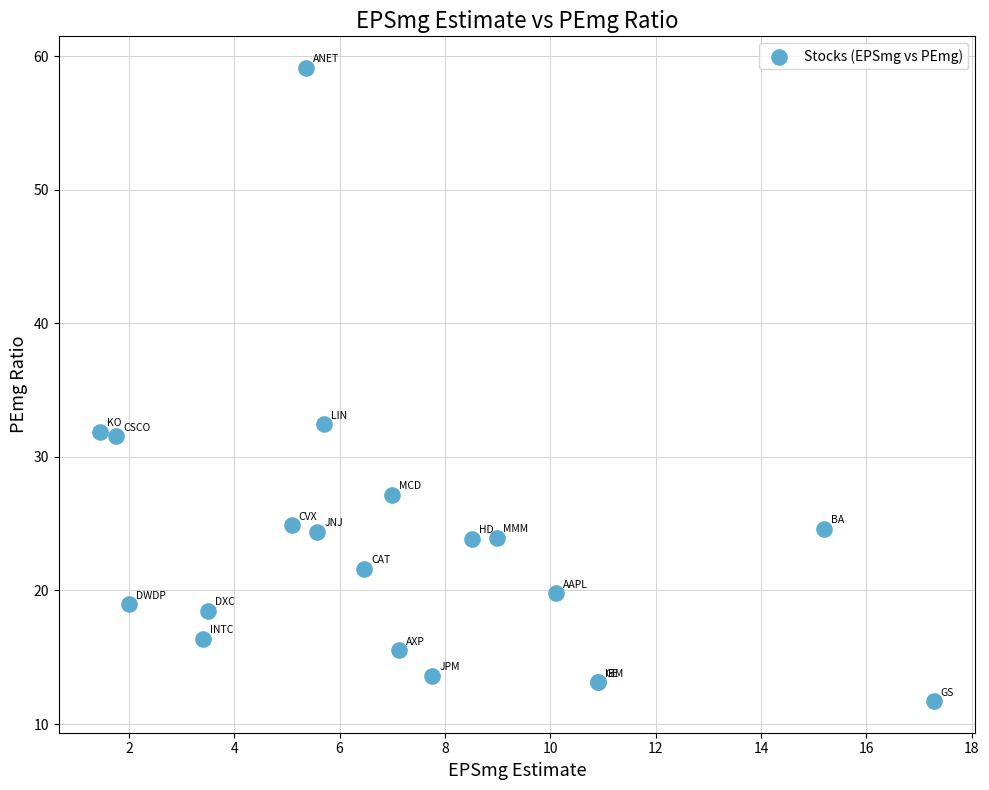

What Y value in the scatter plot is closest to 35?

32.4